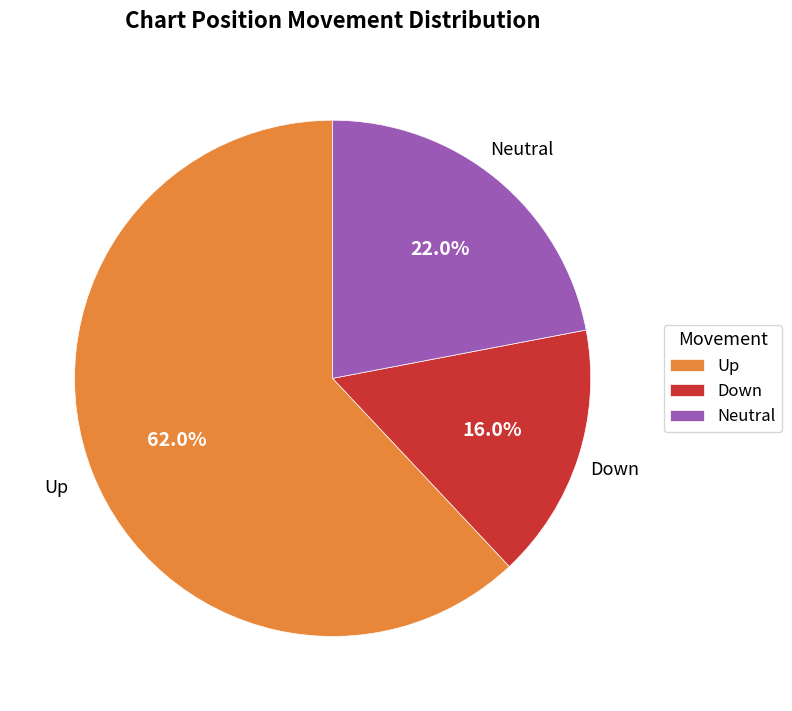

To the nearest percent, what is the average slice percentage?

33%